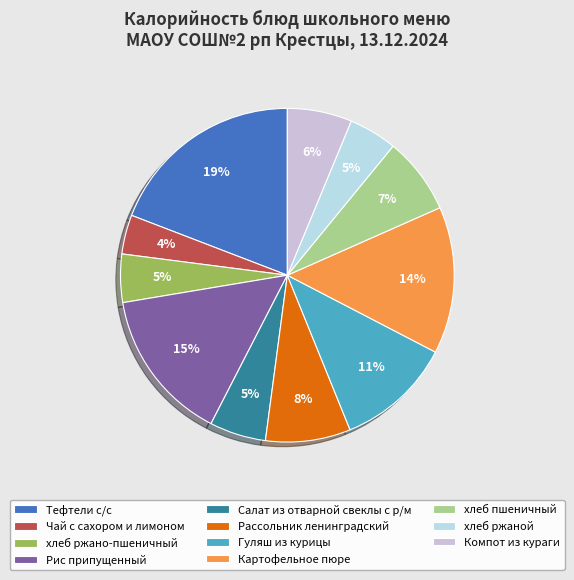

Count the number of slices in the pie.

11